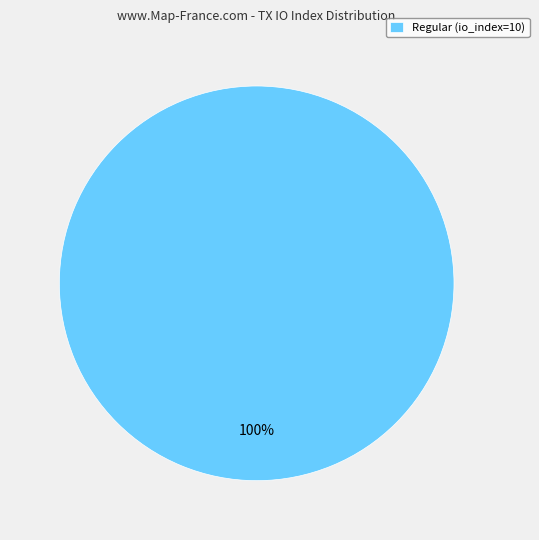

What percentage is the Regular (io_index=10) slice, to the nearest percent?

100%